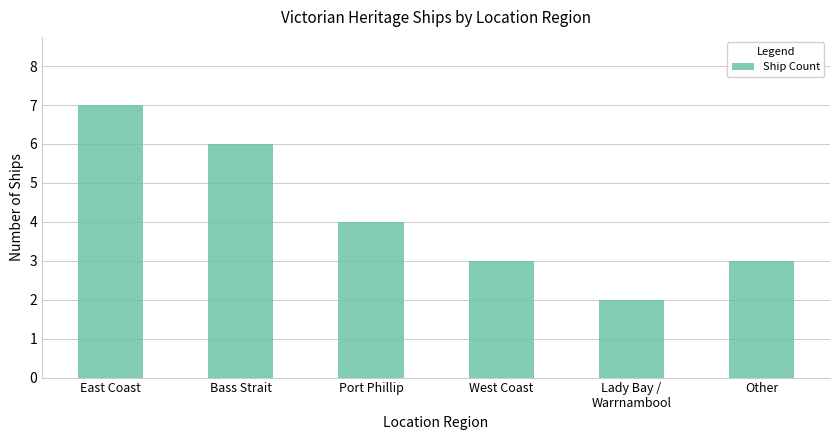

What is the approximate value at Other?

3